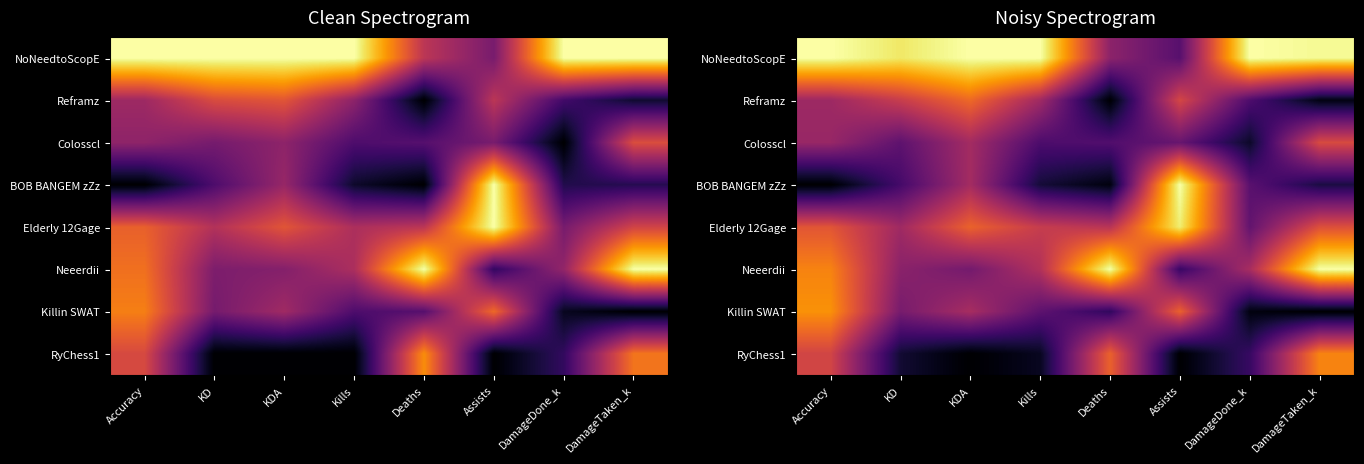

The value of NoNeedtoScopE at KDA is 0.3. True or false?

False